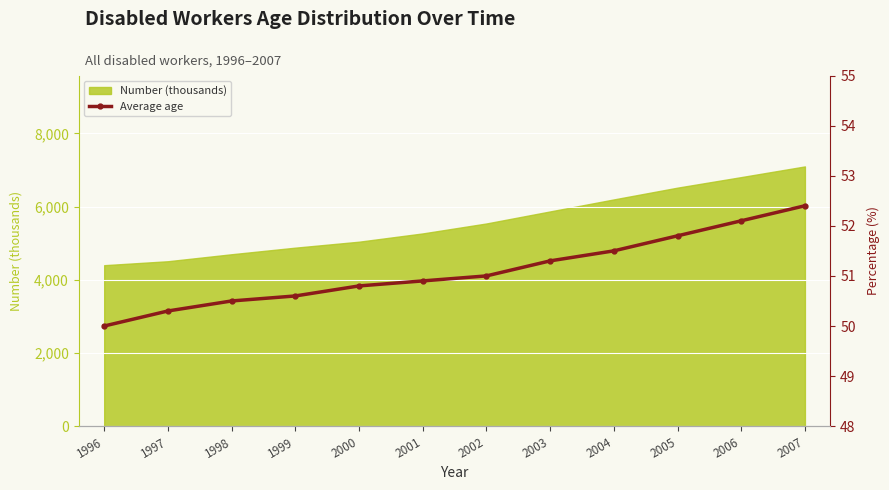

Rank the categories by value from lowest to highest.

1996, 1997, 1998, 1999, 2000, 2001, 2002, 2003, 2004, 2005, 2006, 2007